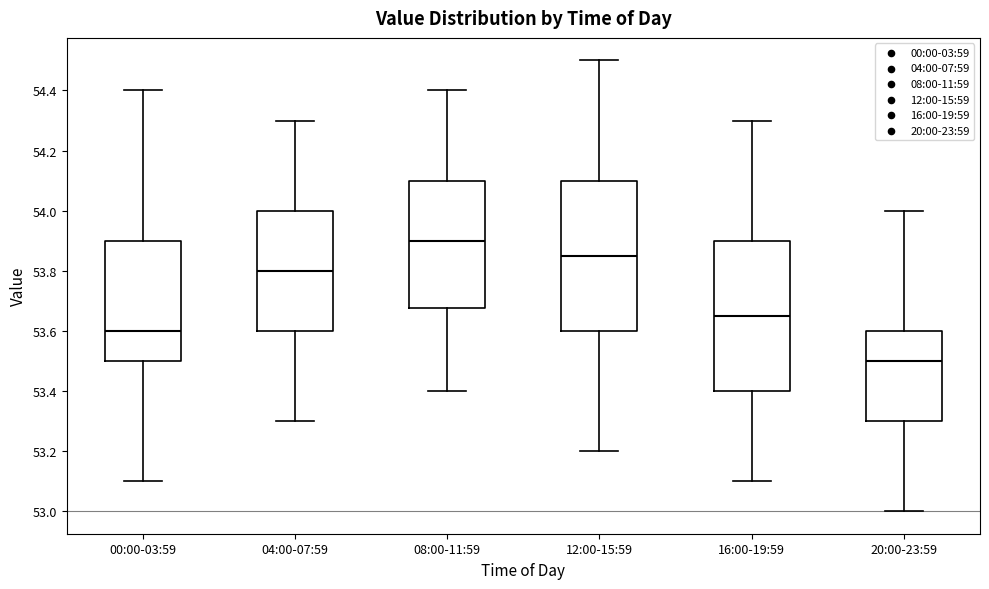

Reading left to right, read every box against the y-axis: the position of its median line, the range the box covers, and the ends of its whiskers. The values are not printed on the chart, so give them approximately, as read against the axis.

00:00-03:59: median 53.60, box 53.50 to 53.90, whiskers 53.10 to 54.40
04:00-07:59: median 53.80, box 53.60 to 54.00, whiskers 53.30 to 54.30
08:00-11:59: median 53.90, box 53.68 to 54.10, whiskers 53.40 to 54.40
12:00-15:59: median 53.86, box 53.60 to 54.10, whiskers 53.20 to 54.50
16:00-19:59: median 53.66, box 53.40 to 53.90, whiskers 53.10 to 54.30
20:00-23:59: median 53.50, box 53.30 to 53.60, whiskers 53.00 to 54.00